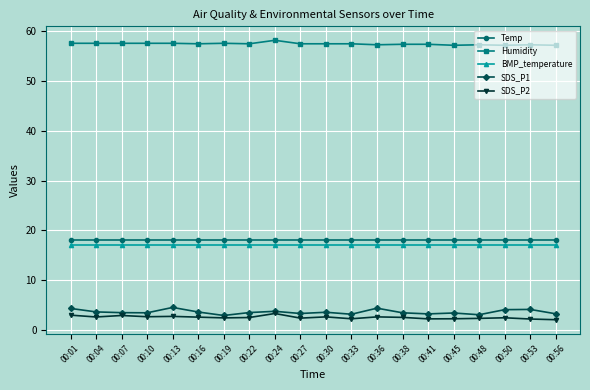

Is the value of SDS_P2 at 00:38 greater than the value of BMP_temperature at 00:16?

No